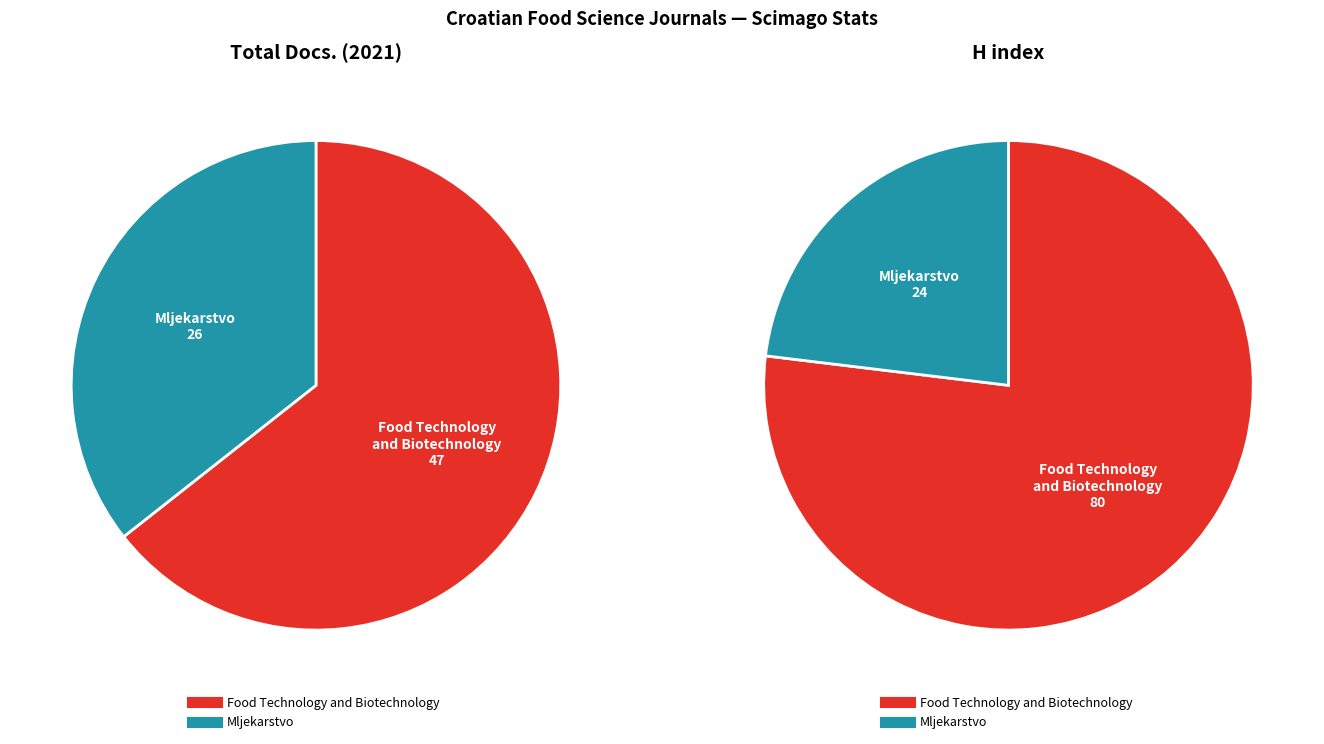

How much of the chart is everything except Food Technology and Biotechnology?

35.6%